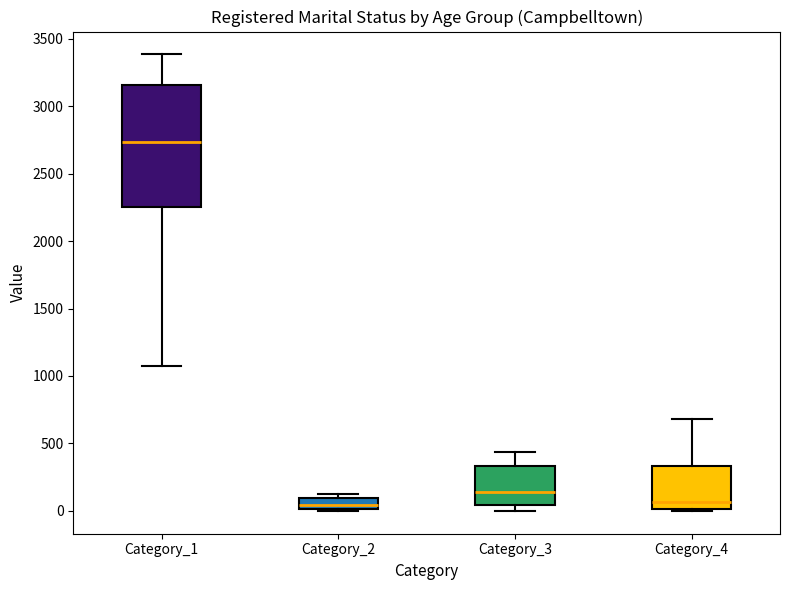

Which box has the highest median line?

Category_1